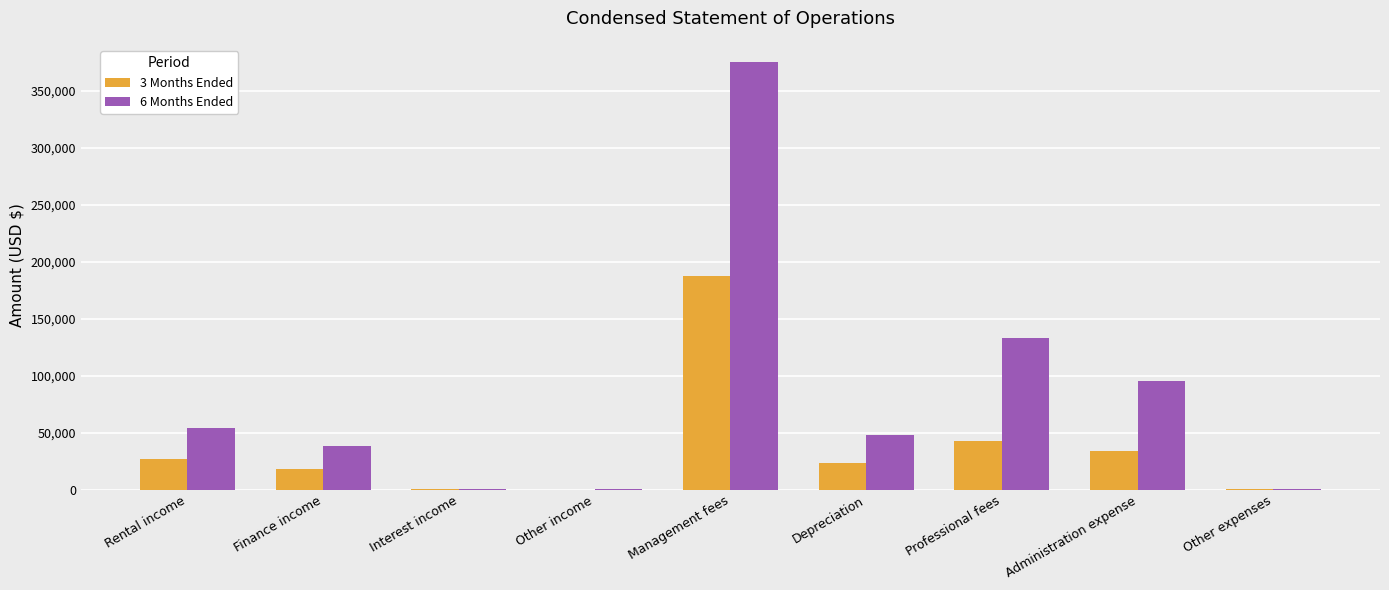

Are the bars grouped side by side (vs. stacked)?

Yes